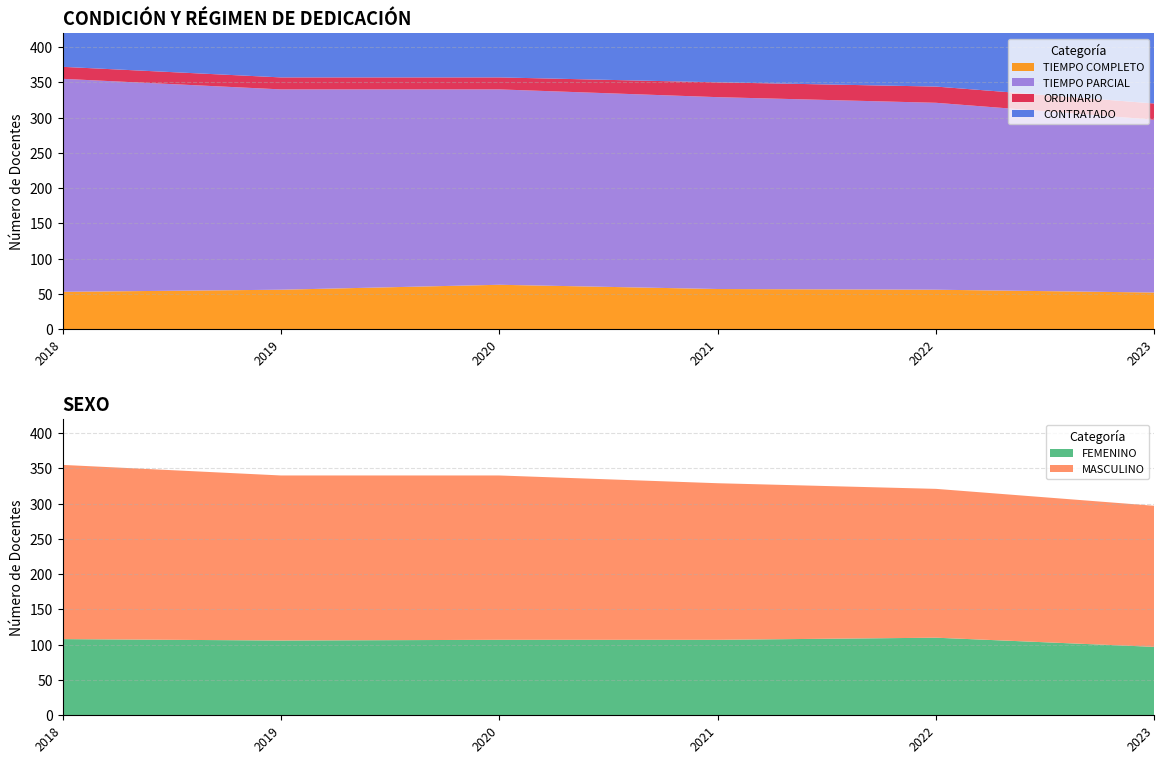

Reading left to right, list all the values displayed in this chart.

TIEMPO COMPLETO: 2018=53	2019=56	2020=63	2021=57	2022=56	2023=52
TIEMPO PARCIAL: 2018=302	2019=284	2020=277	2021=272	2022=265	2023=245
FEMENINO: 2018=108	2019=106	2020=107	2021=107	2022=110	2023=97
MASCULINO: 2018=247	2019=234	2020=233	2021=222	2022=211	2023=200
ORDINARIO: 2018=17	2019=17	2020=17	2021=21	2022=23	2023=23
CONTRATADO: 2018=338	2019=323	2020=323	2021=308	2022=298	2023=274